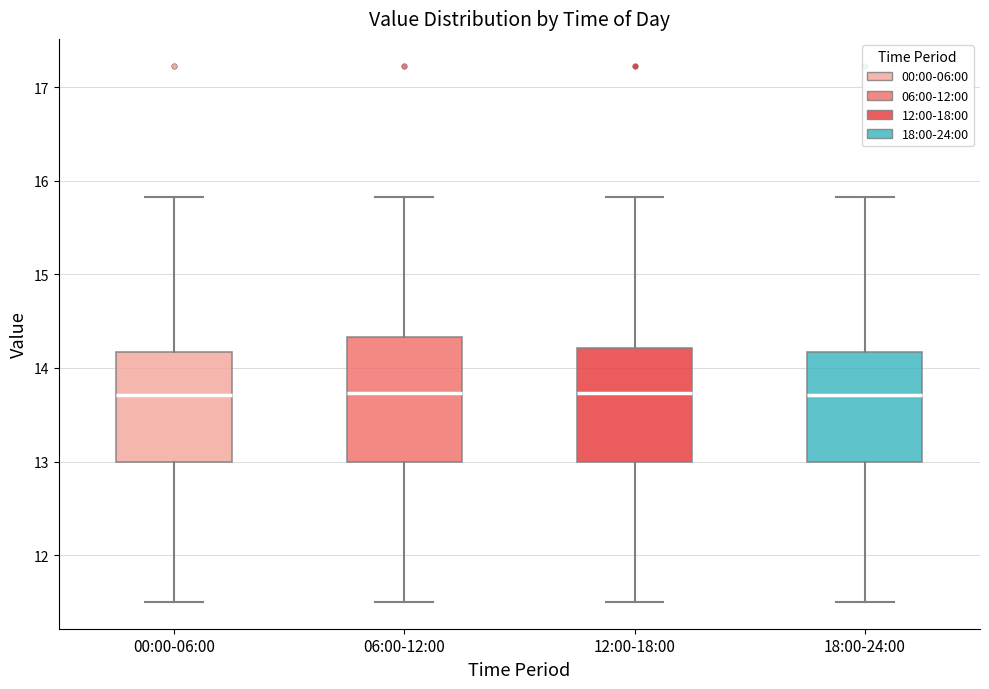

Where is the upper edge of the box for 00:00-06:00 on the y-axis? The values are not printed on the chart, so give them approximately, as read against the axis.

14.2